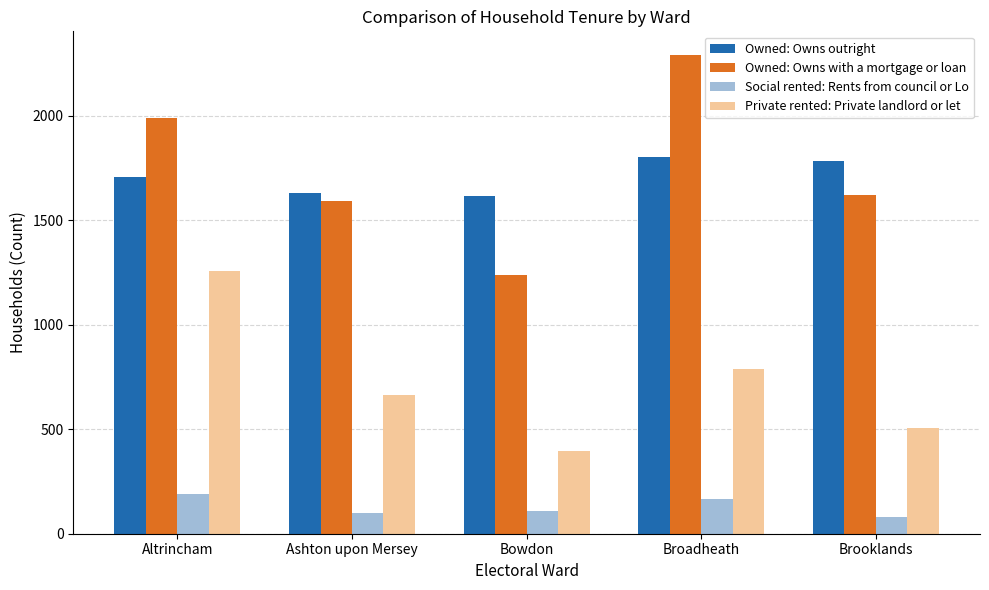

At which label does Social rented: Rents from council or Lo reach its minimum?

Brooklands